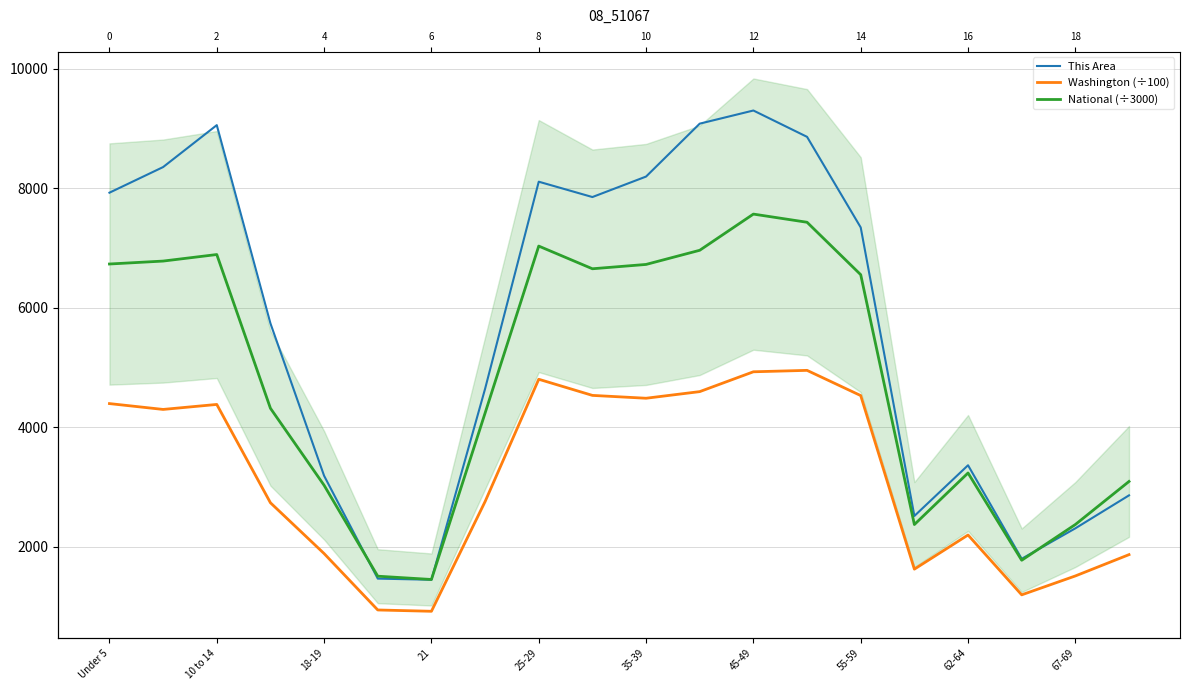

Rank the series at 25-29 from lowest to highest value.

Washington (÷100), National (÷3000), This Area